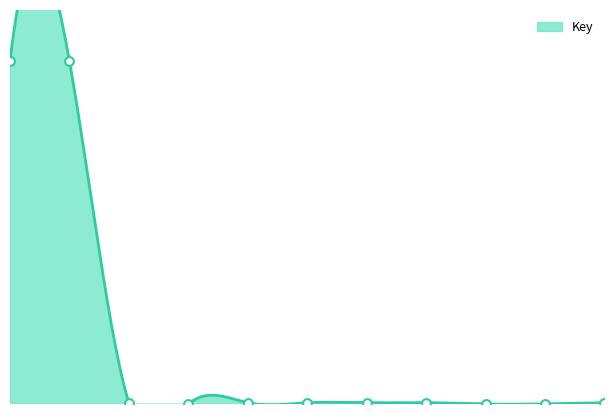

What is the change in value from 4 to 11?

+0.4